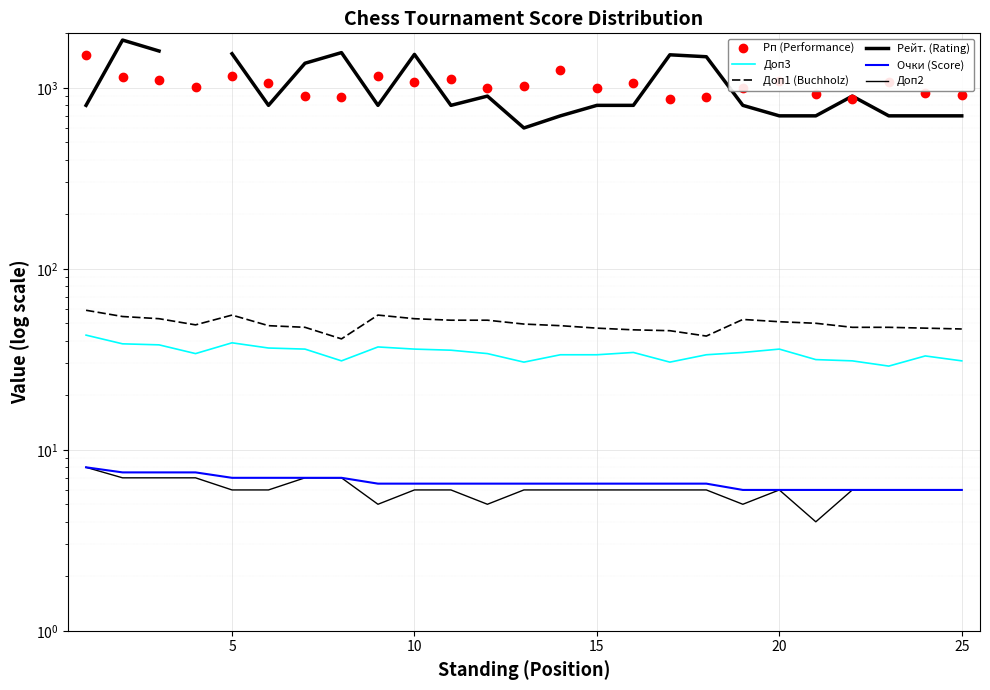

What is the approximate value of Доп1 (Buchholz) at 15?

49.0